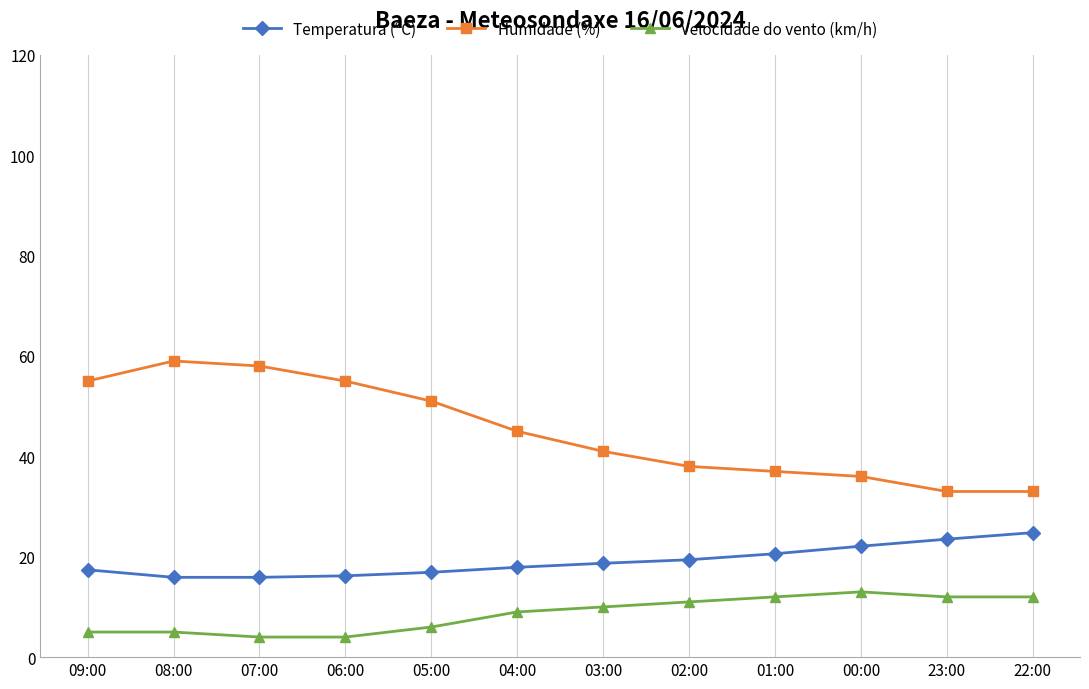

Count the number of categories in the chart.

12